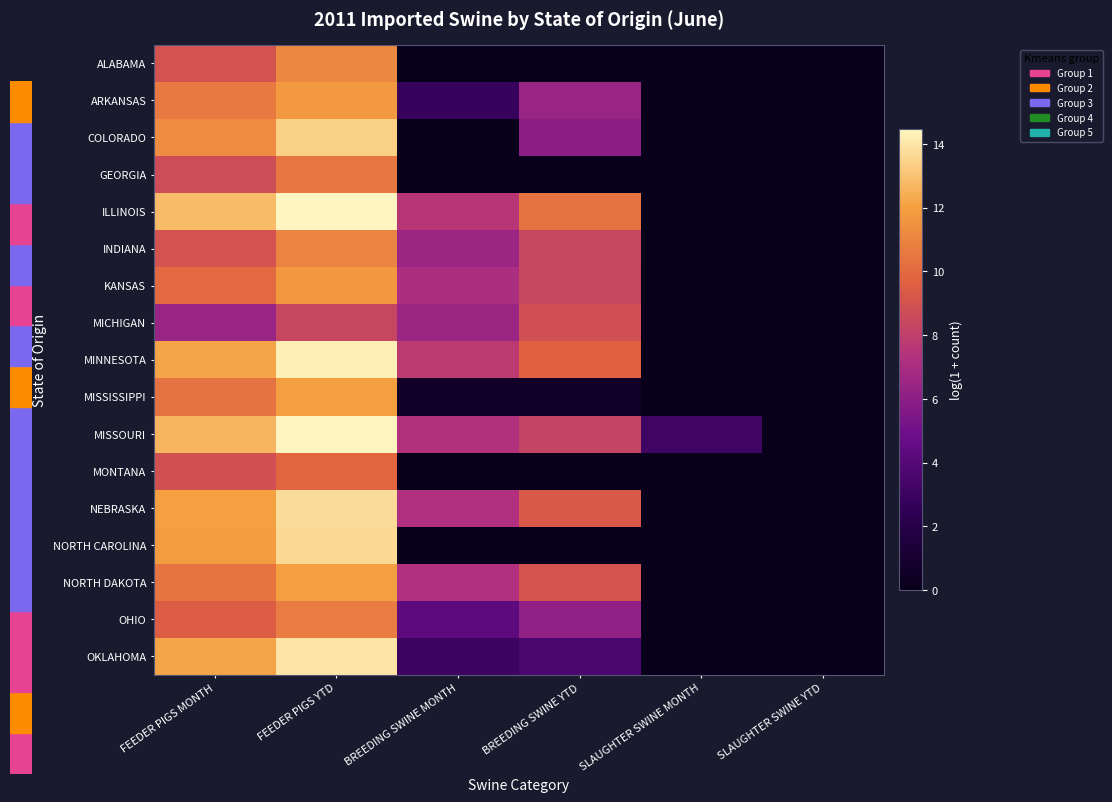

Rank the series by their maximum value, from lowest to highest.

MICHIGAN, MONTANA, GEORGIA, OHIO, INDIANA, ALABAMA, KANSAS, ARKANSAS, NORTH DAKOTA, MISSISSIPPI, COLORADO, NORTH CAROLINA, NEBRASKA, OKLAHOMA, MINNESOTA, ILLINOIS, MISSOURI